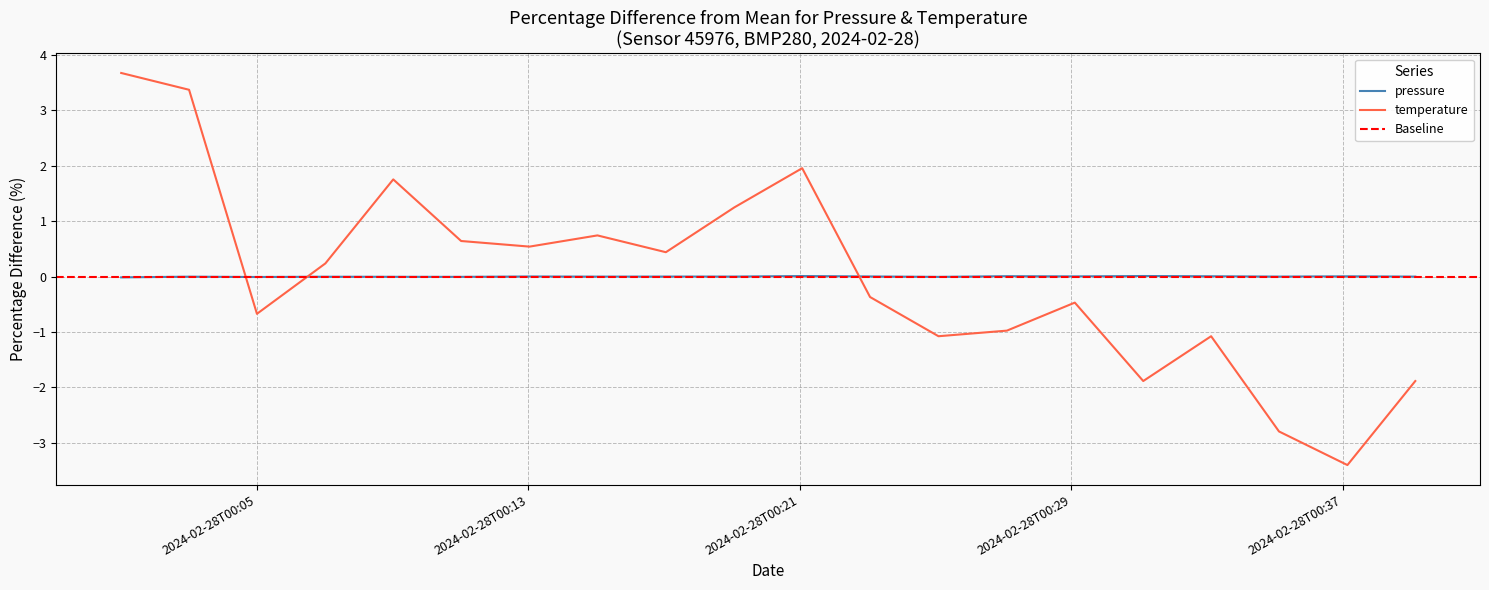

At which label does temperature reach its minimum?

2024-02-28T00:37:08